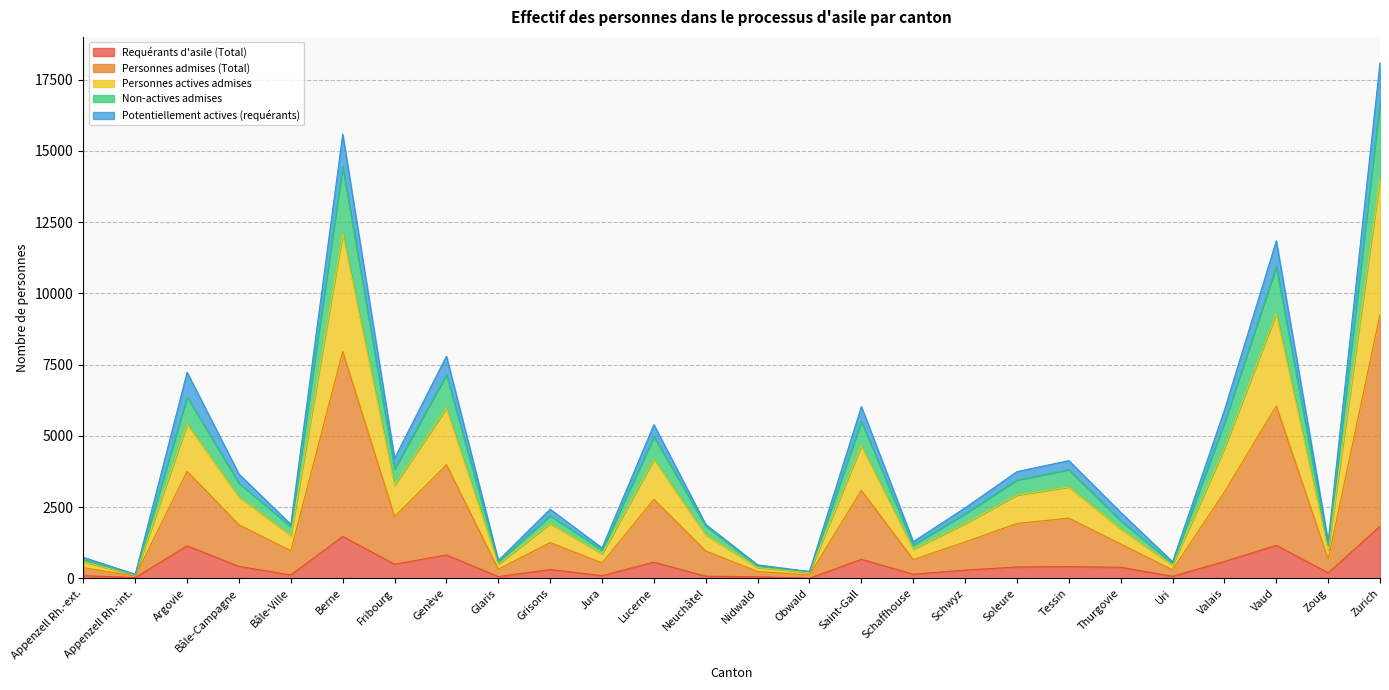

At which category is the sum across all series the highest?

Zurich